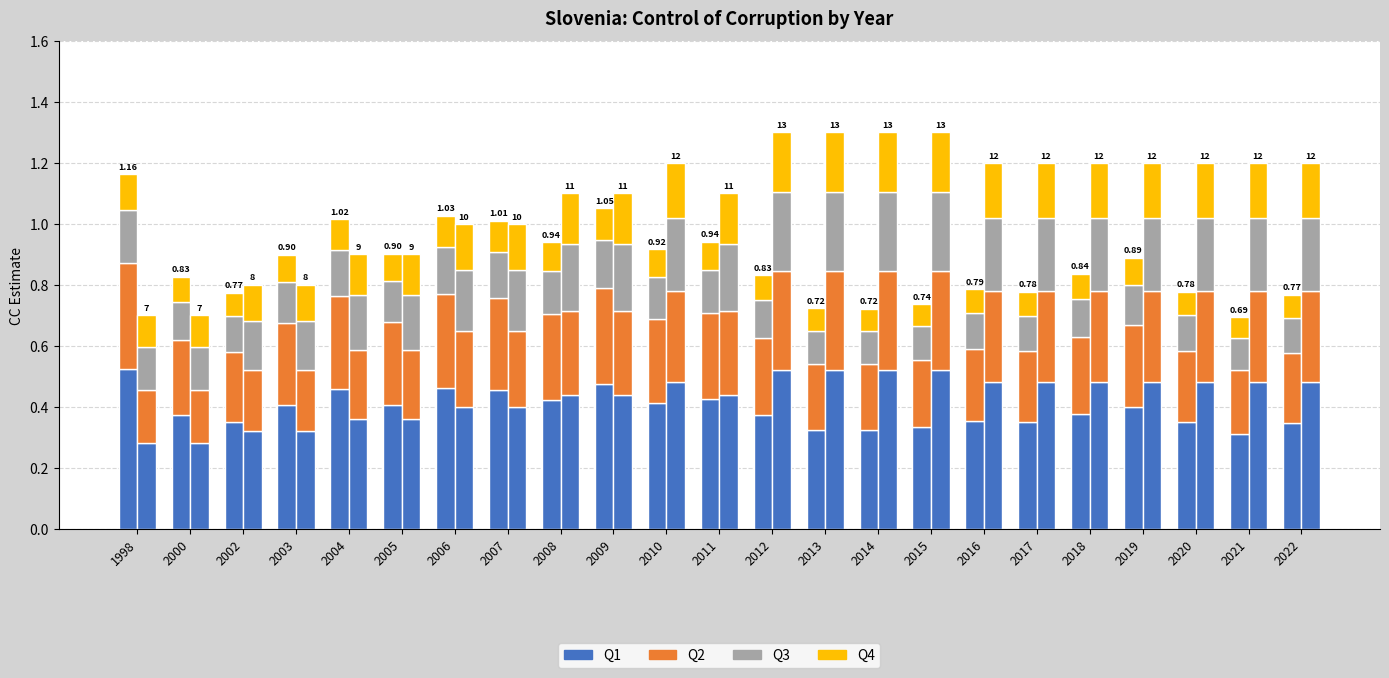

How many bars are there in each group?

4